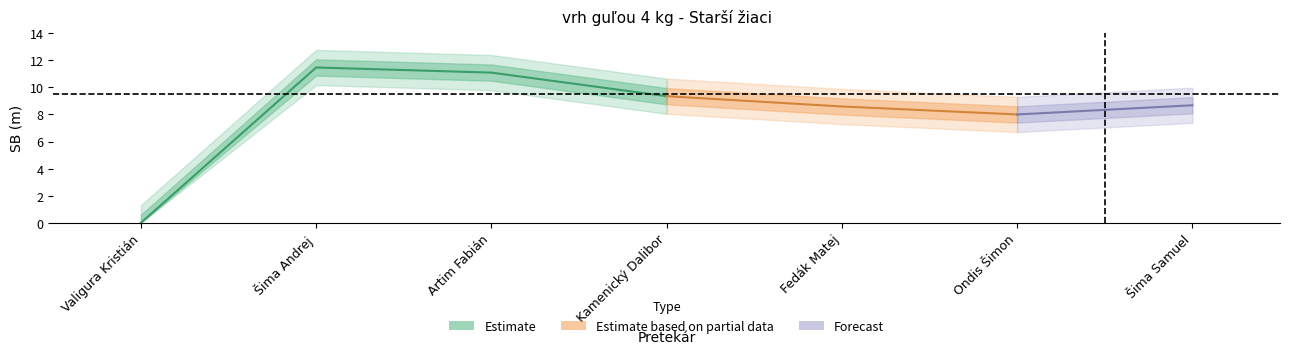

What is the difference between the second highest and minimum values?

11.1